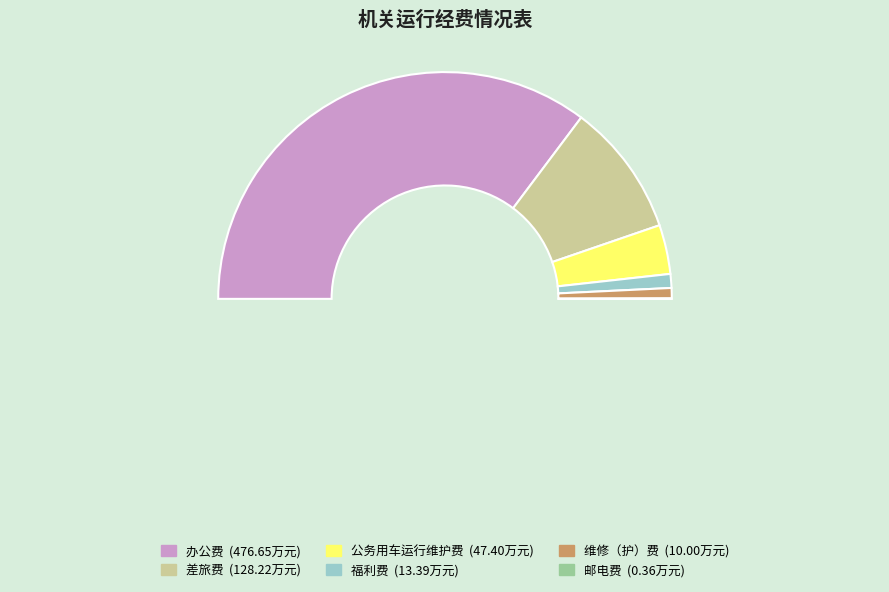

The 邮电费 slice represents 9% of the pie. True or false?

False